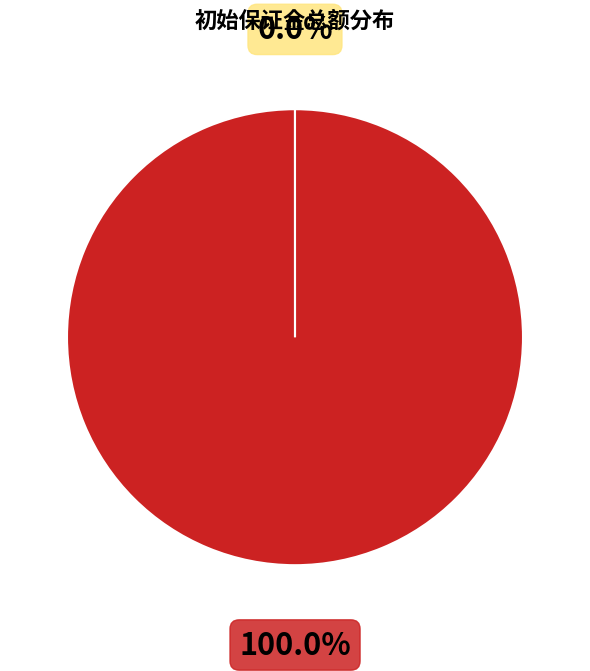

Does any single category account for the majority?

Yes